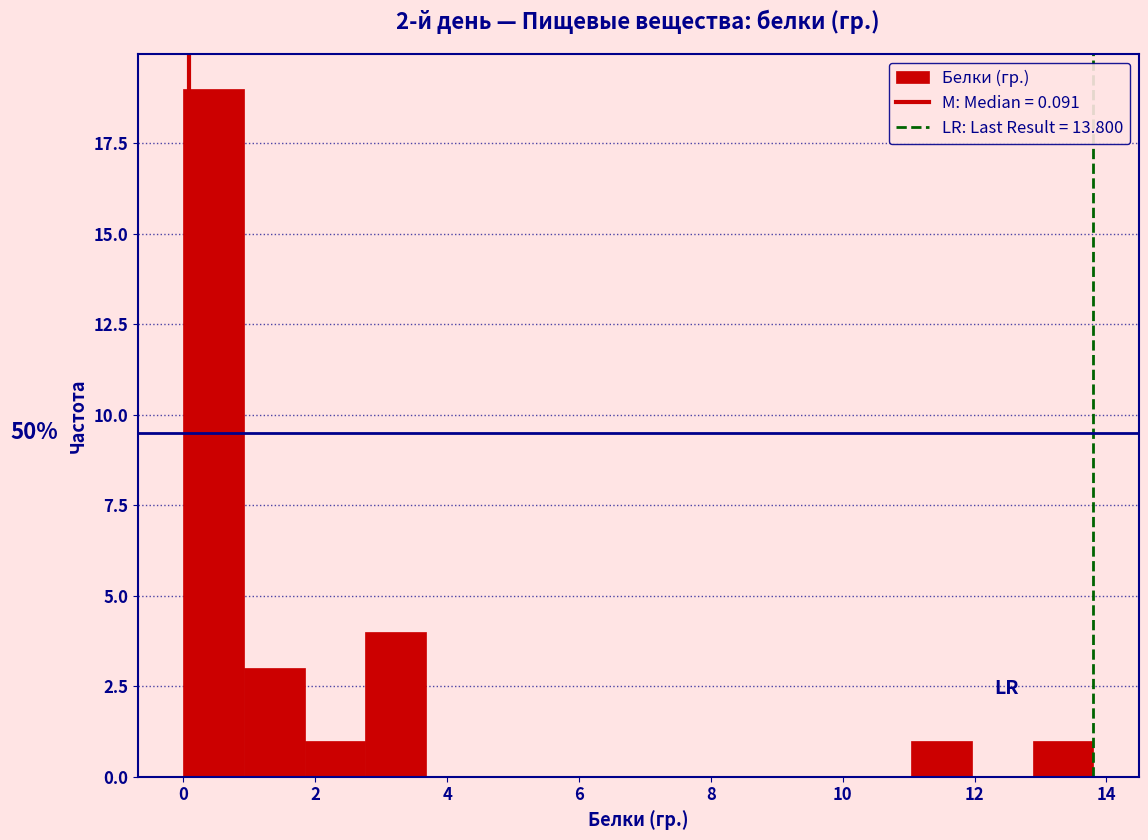

Which range on the x-axis has the tallest bar?

0.00 to 0.92